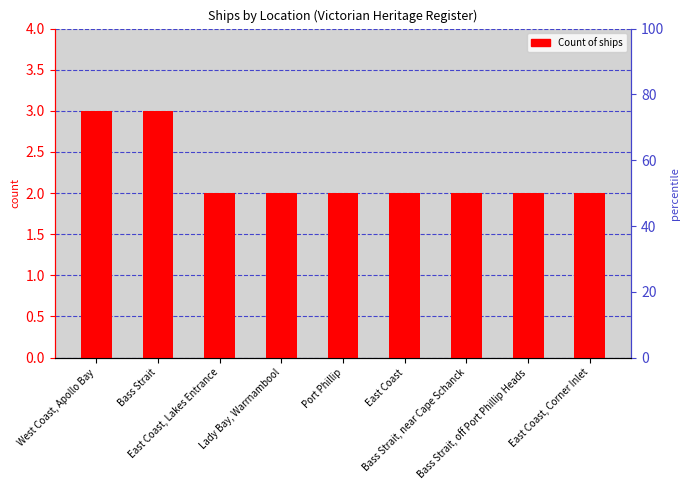

How many values are between 2 and 3?

9